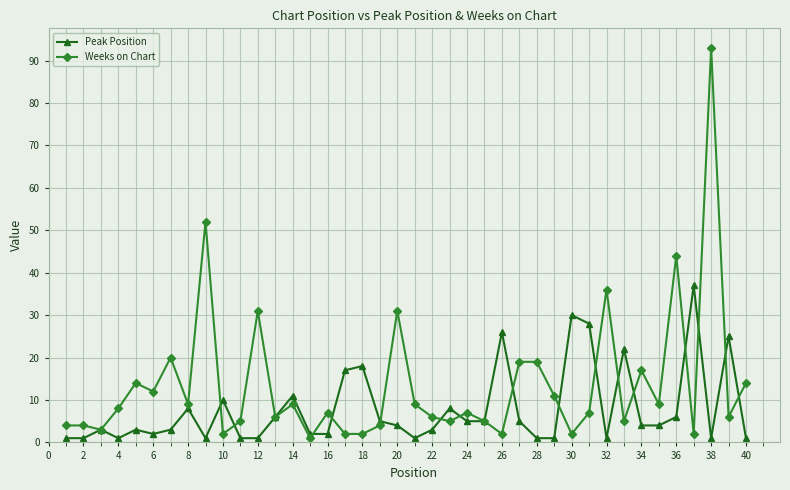

Rank the series by their average value, from lowest to highest.

Peak Position, Weeks on Chart